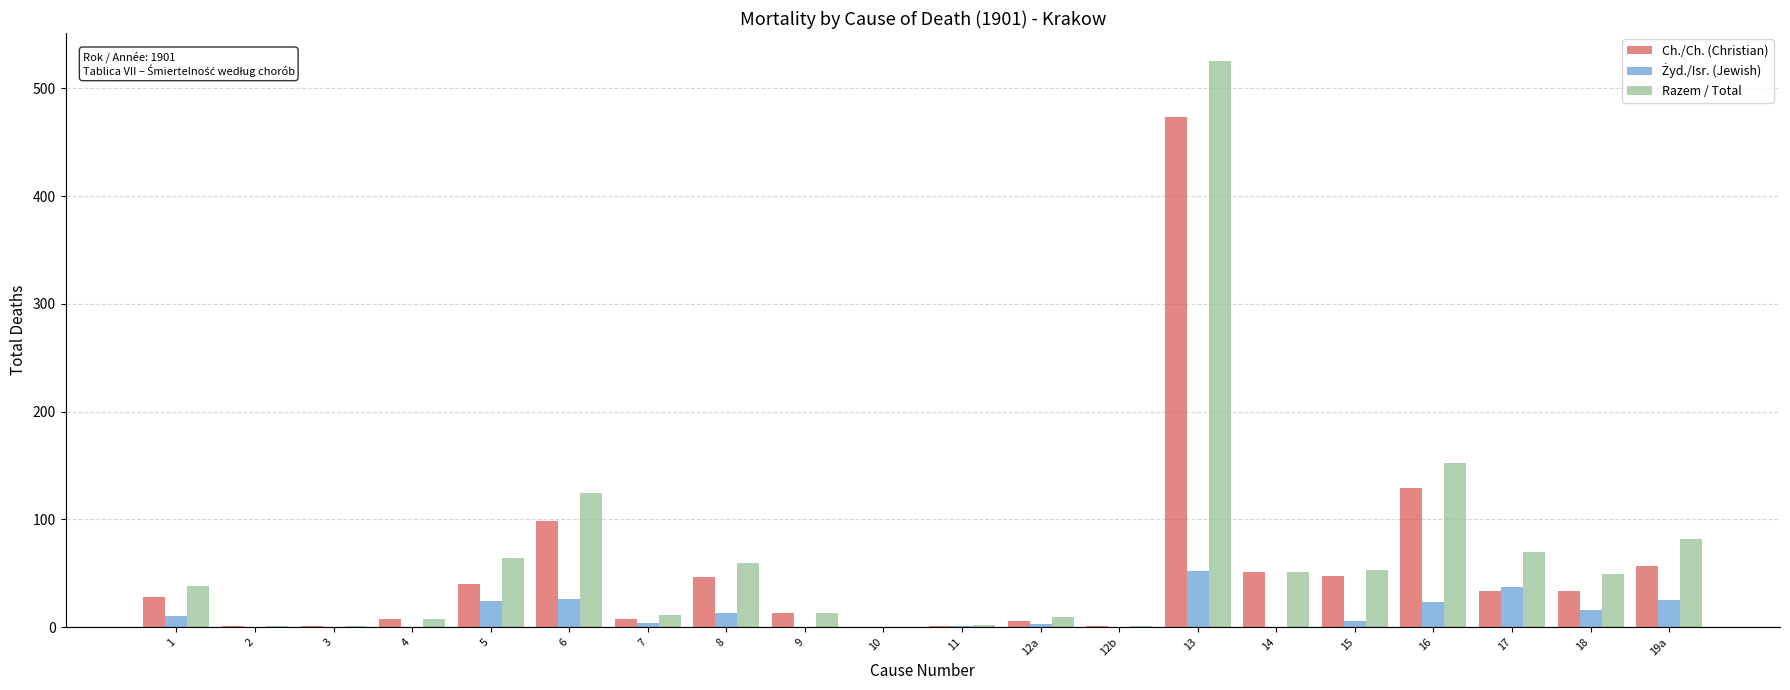

Is it true that Razem / Total equals 13 at 9?

True